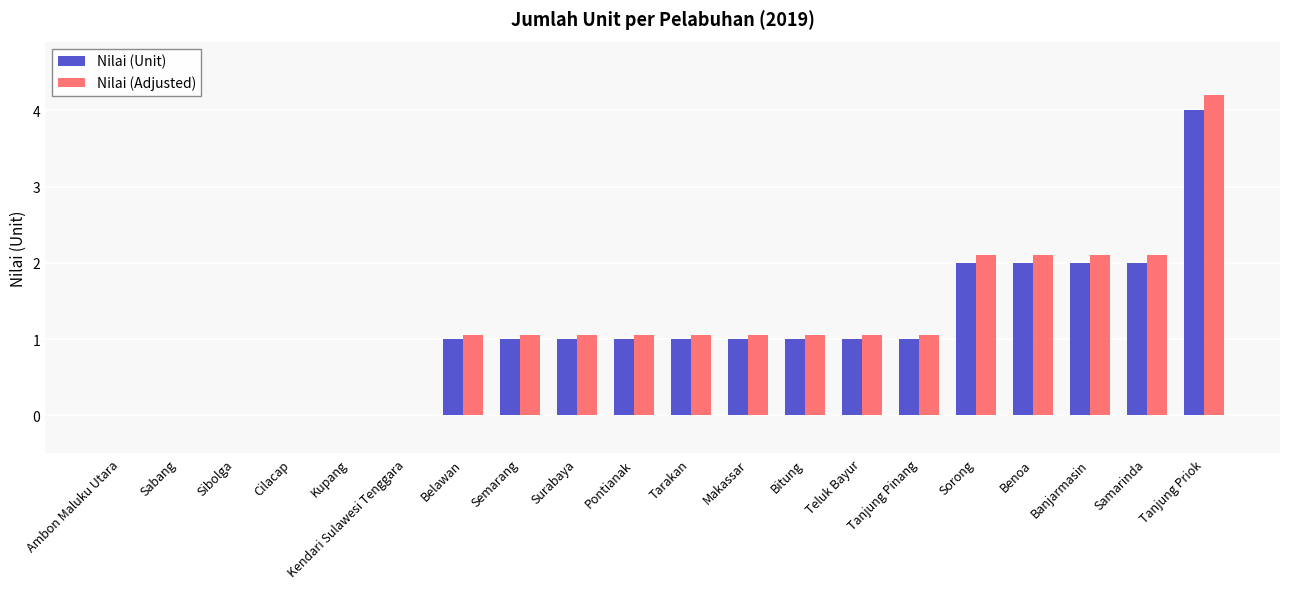

What are all the series names shown in the legend?

Nilai (Unit), Nilai (Adjusted)